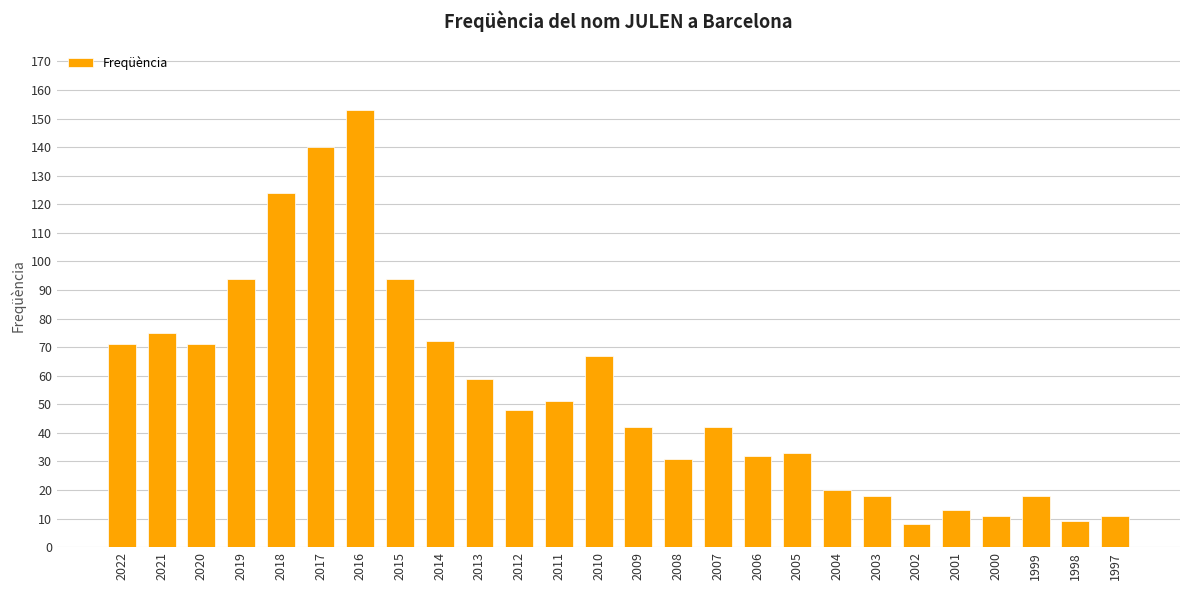

What is the value of the 26th bar from the left?

11